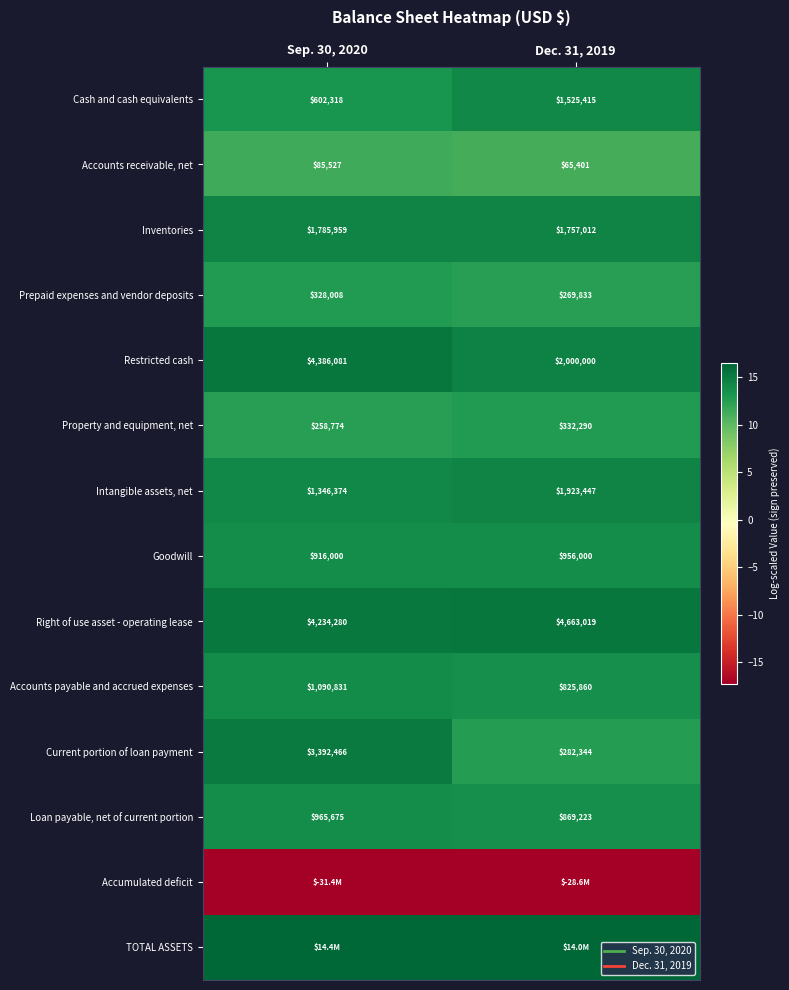

True or false: Property and equipment, net has a value of 12.7 at Dec. 31, 2019.

True